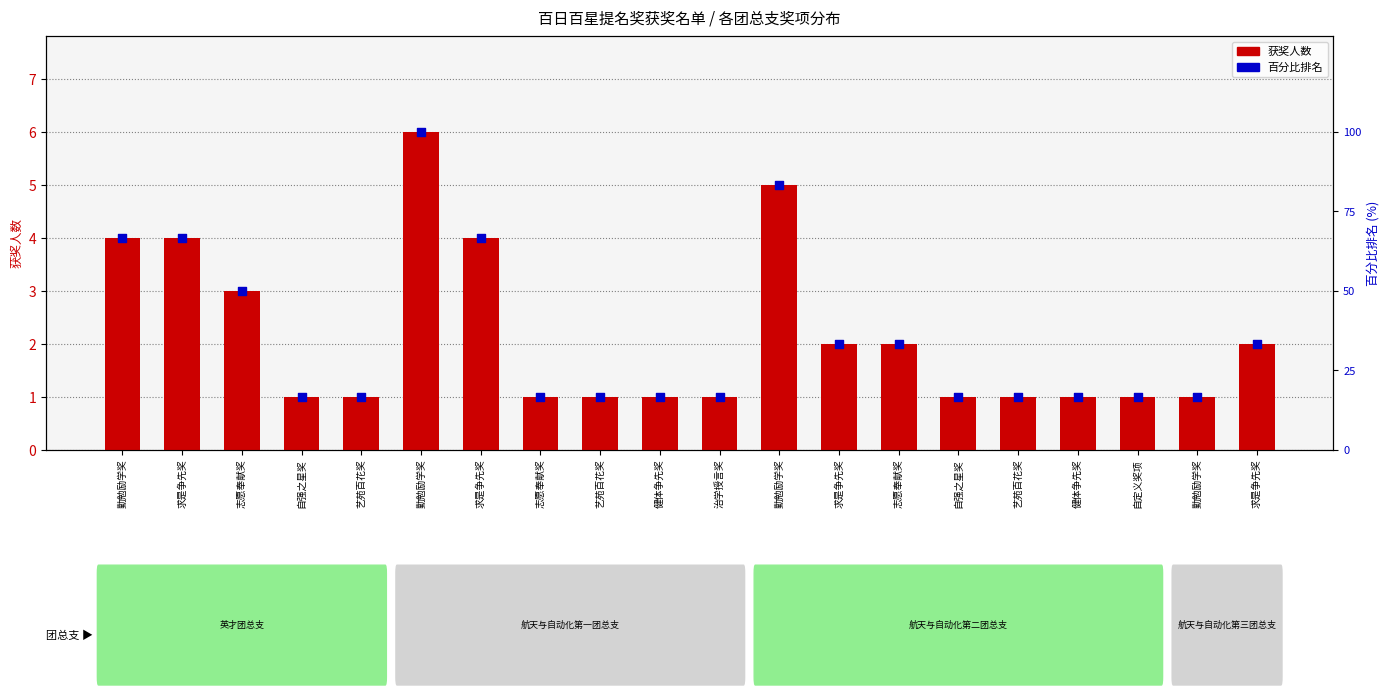

Which series has the largest total across all categories?

百分比排名